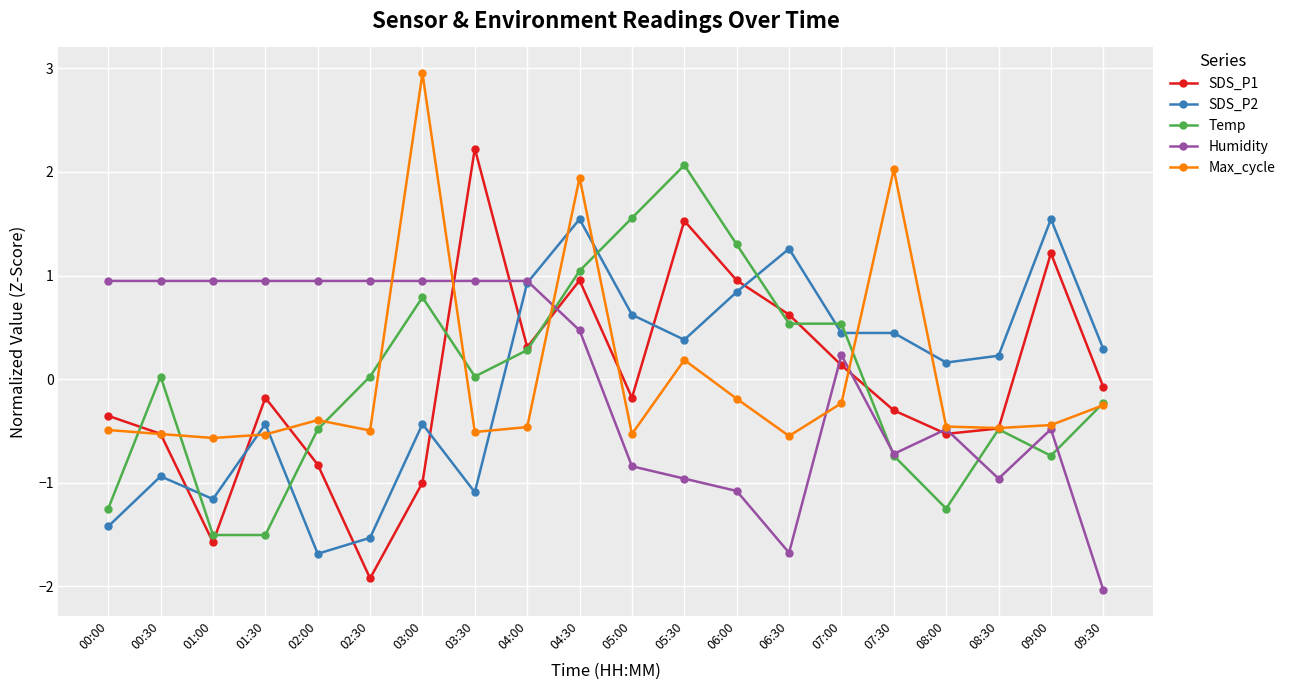

What is the label of the 20th point from the left?

09:30